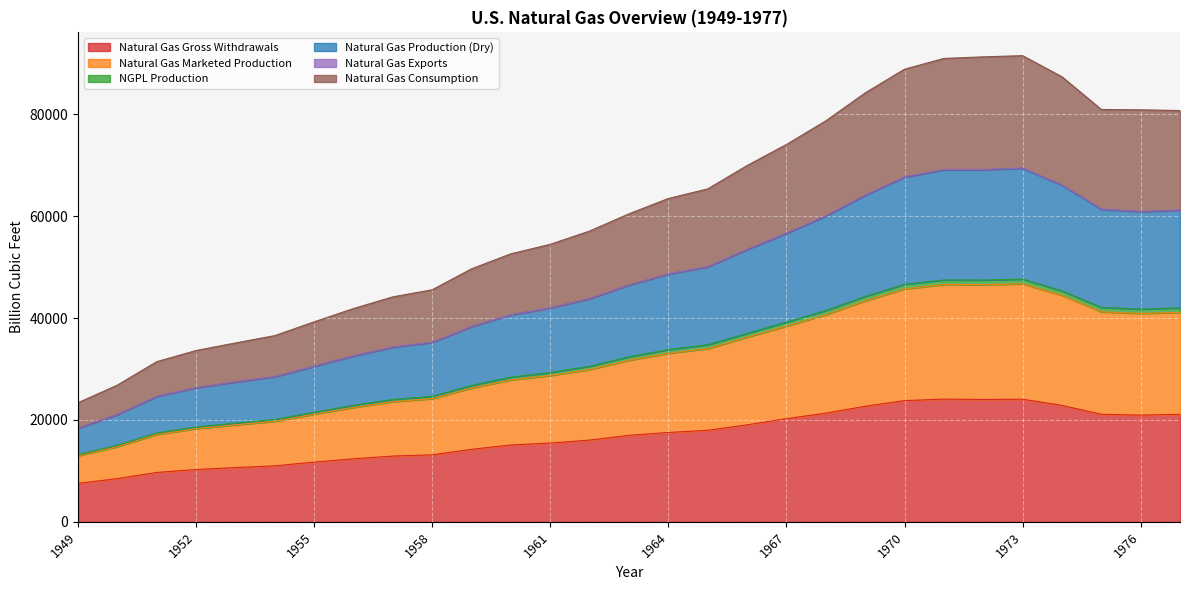

Does the chart display data point markers on the line(s)?

No